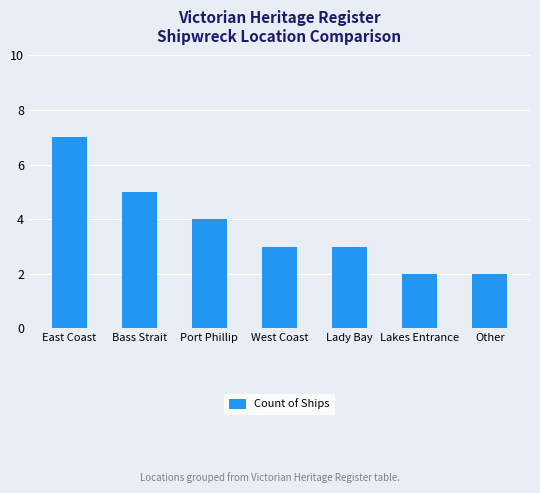

Which label corresponds to the largest value in the chart?

East Coast